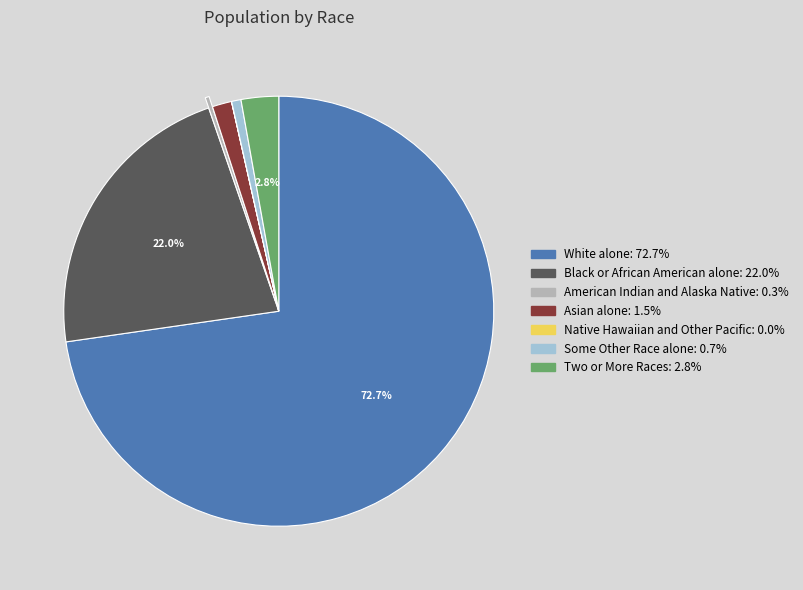

Do Two or More Races and Black or African American alone together represent more than half of the pie?

No